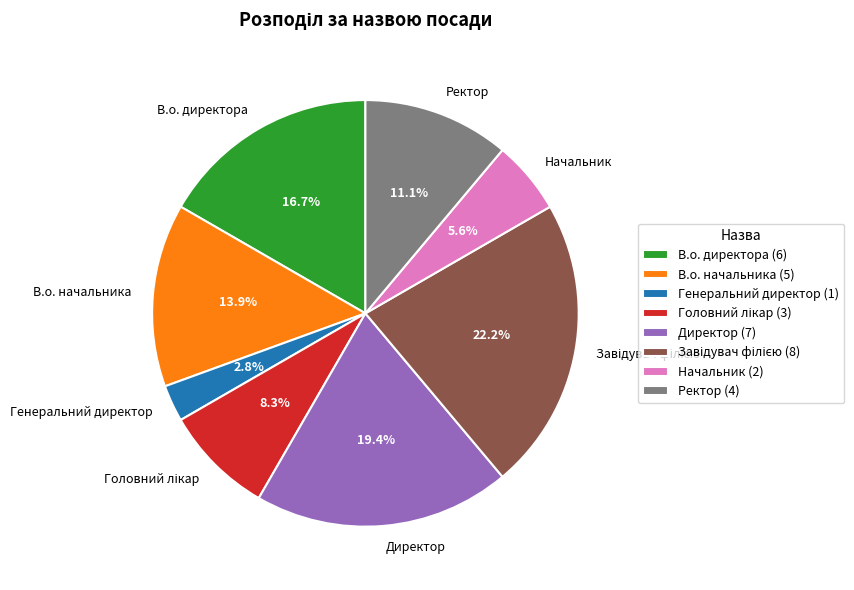

How much of the chart is everything except Начальник?

94.4%